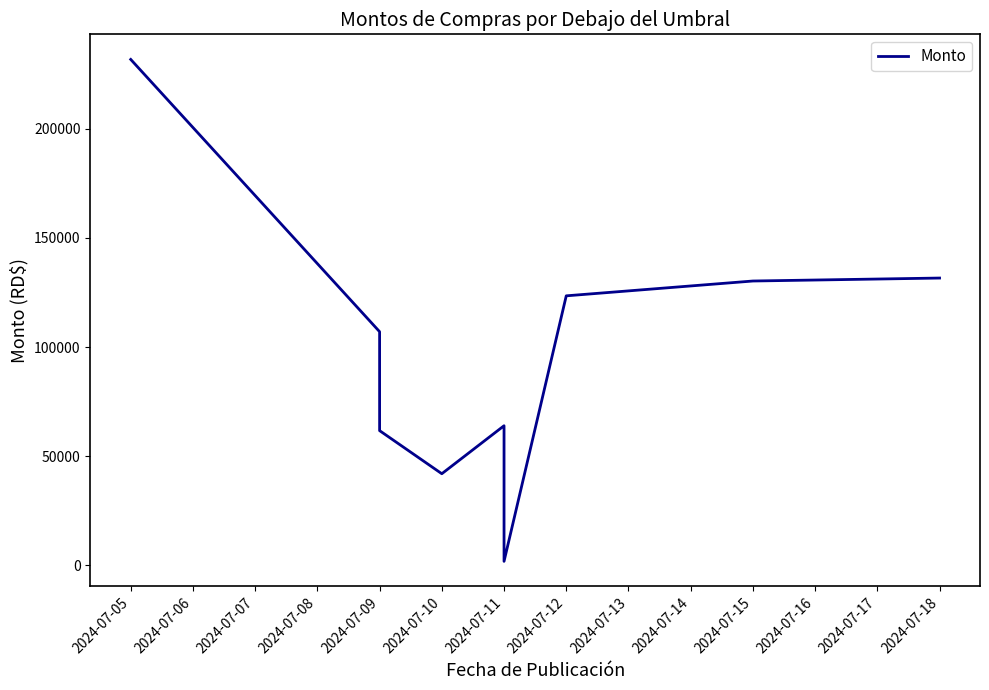

What is the difference between the maximum and minimum values?

229862